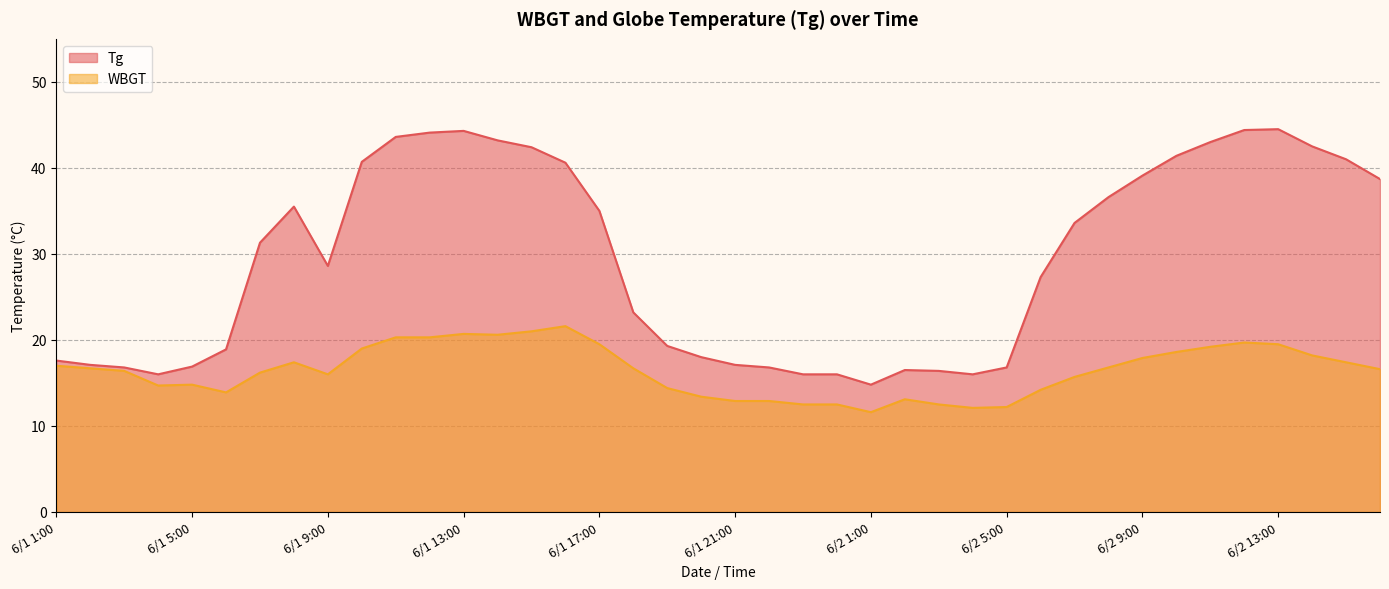

Is the value of Tg at 6/2 3:00 greater than the value of WBGT at 6/2 6:00?

Yes